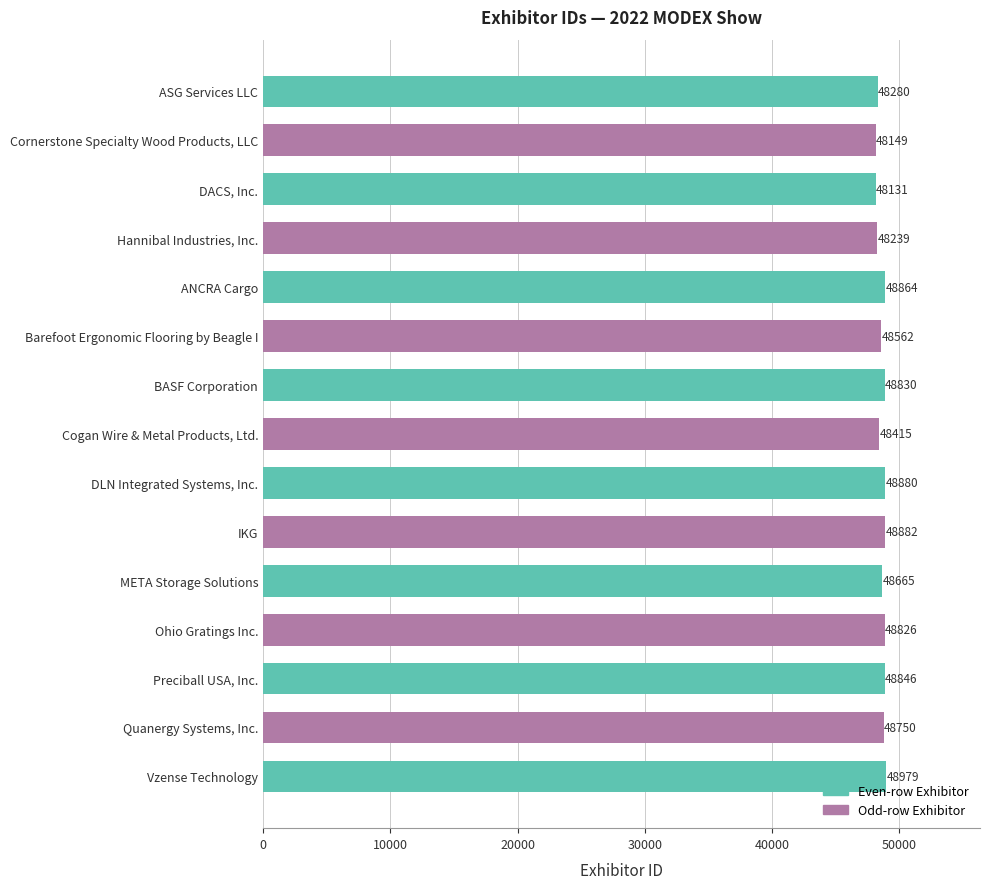

List the labels in order of value, largest first.

Vzense Technology, IKG, DLN Integrated Systems, Inc., ANCRA Cargo, Preciball USA, Inc., BASF Corporation, Ohio Gratings Inc., Quanergy Systems, Inc., META Storage Solutions, Barefoot Ergonomic Flooring by Beagle I, Cogan Wire & Metal Products, Ltd., ASG Services LLC, Hannibal Industries, Inc., Cornerstone Specialty Wood Products, LLC, DACS, Inc.